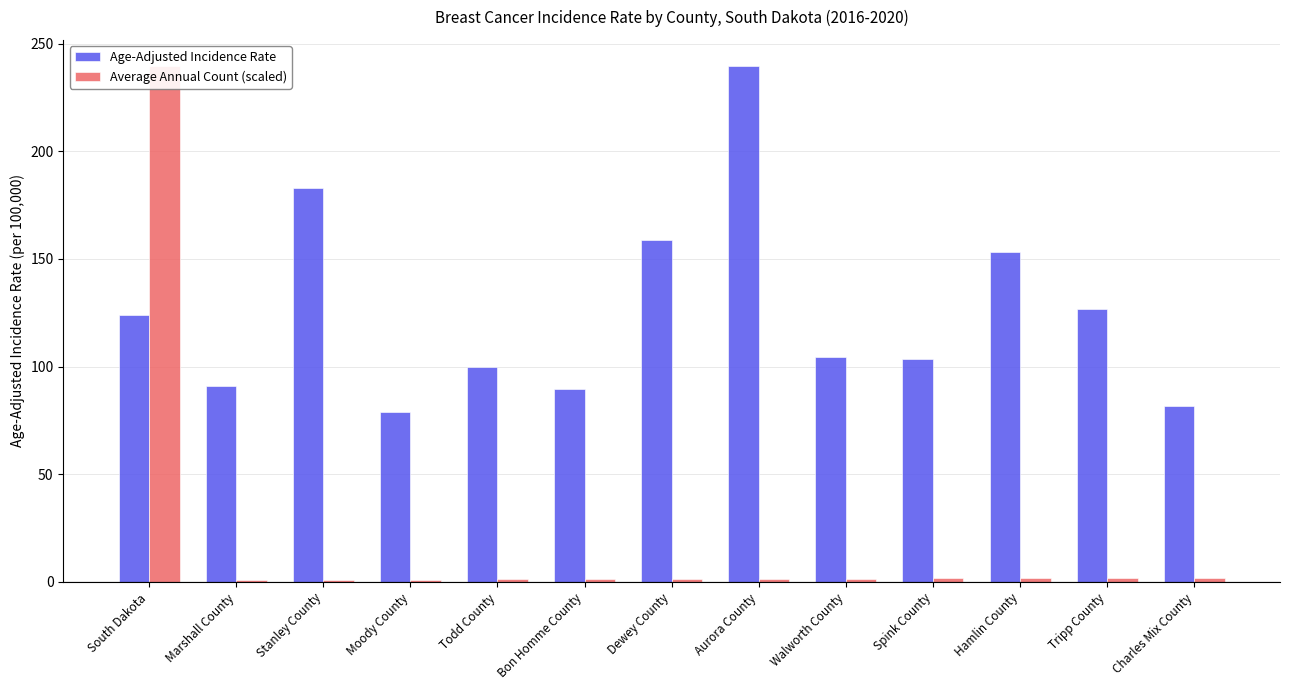

Which series has the largest range (max minus min)?

Average Annual Count (scaled)